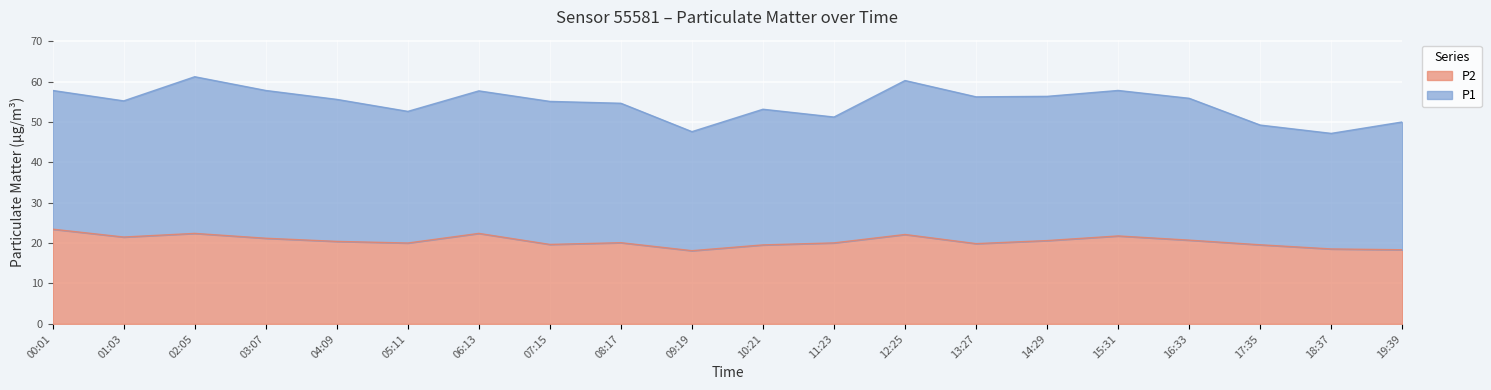

How many lines are shown in the chart?

2